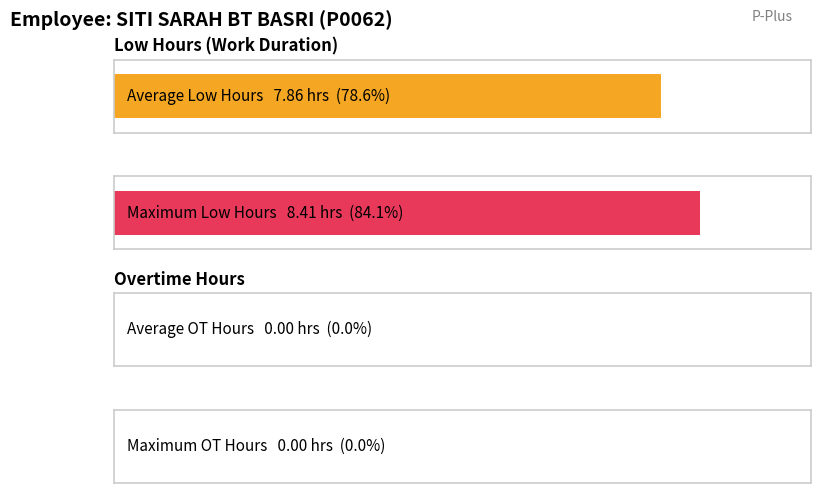

Which series has the largest total across all categories?

Low